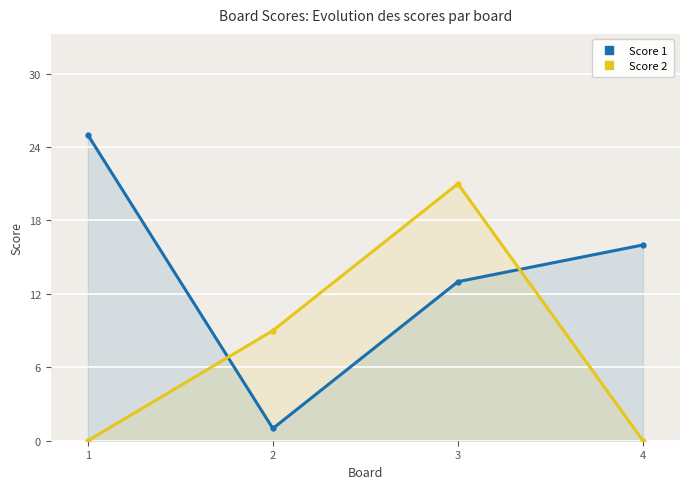

At which category does the chart reach its minimum across all series?

1